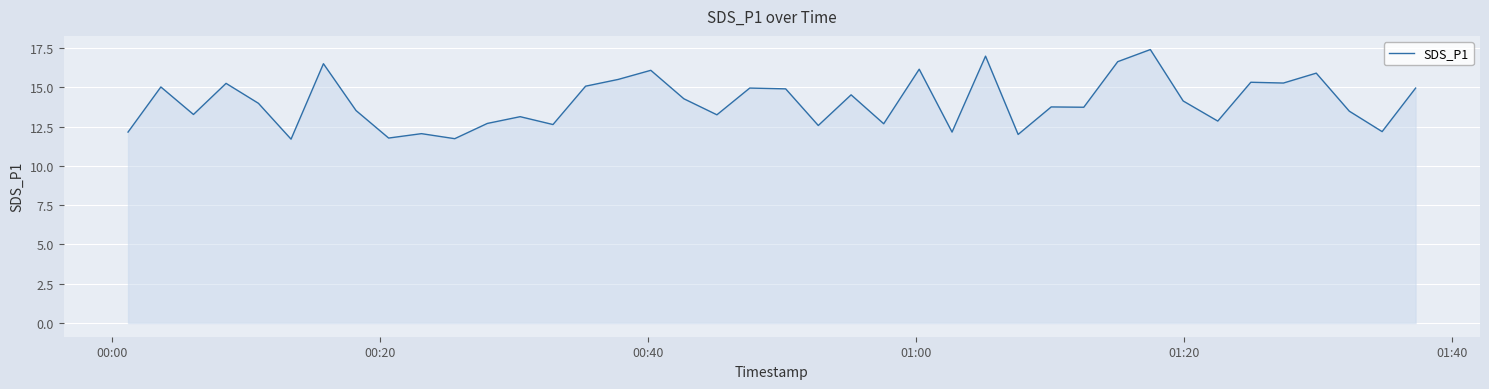

What is the greatest value displayed?

17.4